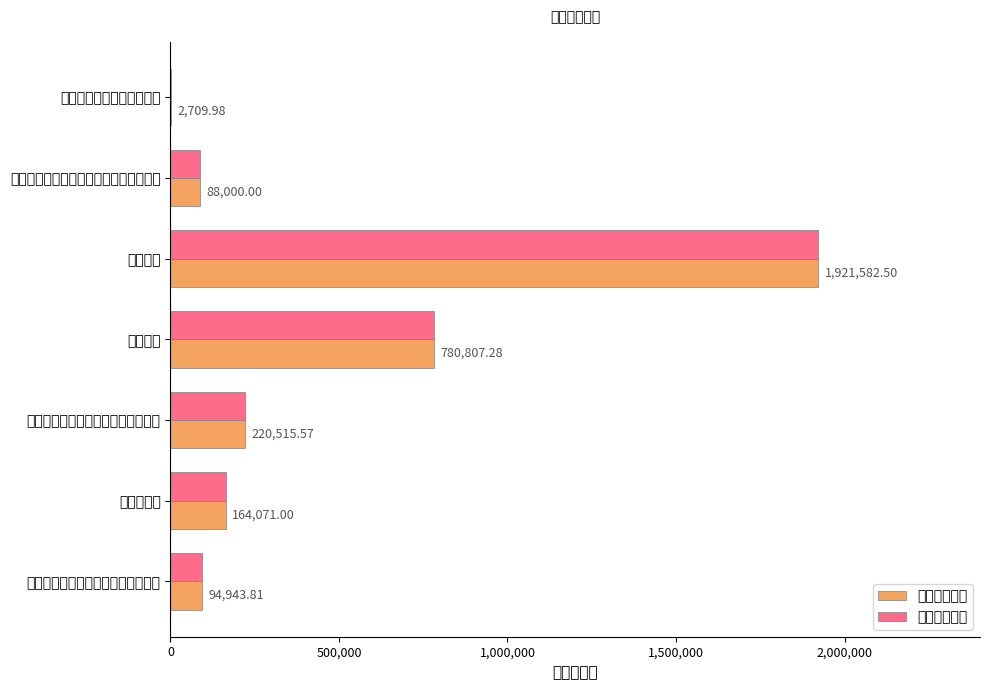

At which label does 本年收入合计 reach its peak?

行政运行